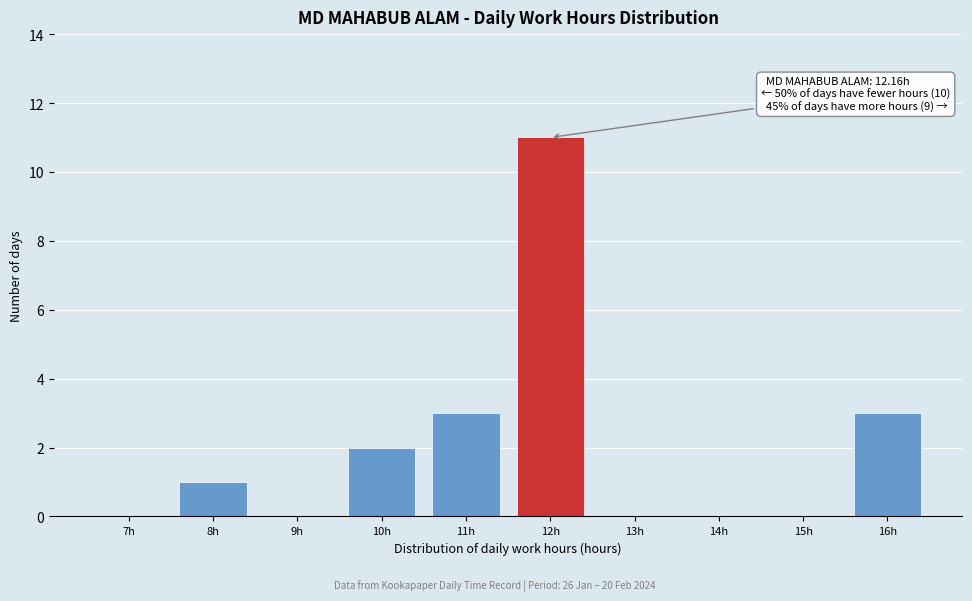

Reading left to right, list all the values displayed in this chart.

7h=0	8h=1	9h=0	10h=2	11h=3	12h=11	13h=0	14h=0	15h=0	16h=3